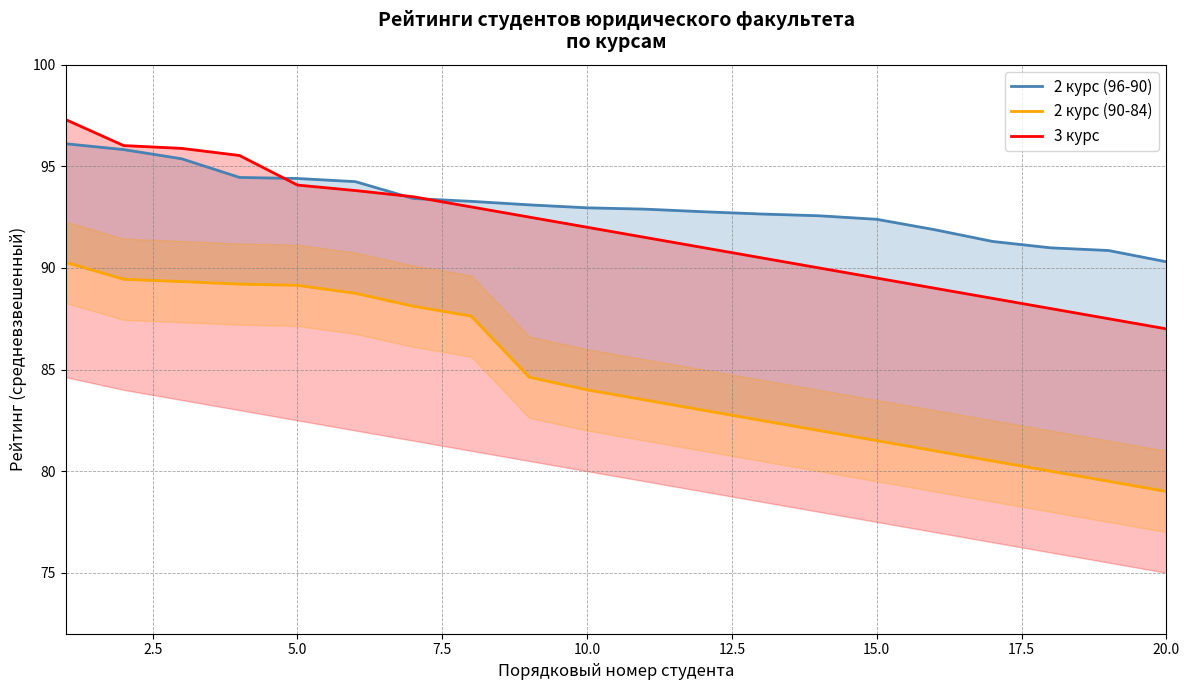

What is the sum of all 2 курс (96-90) values?

1861.7